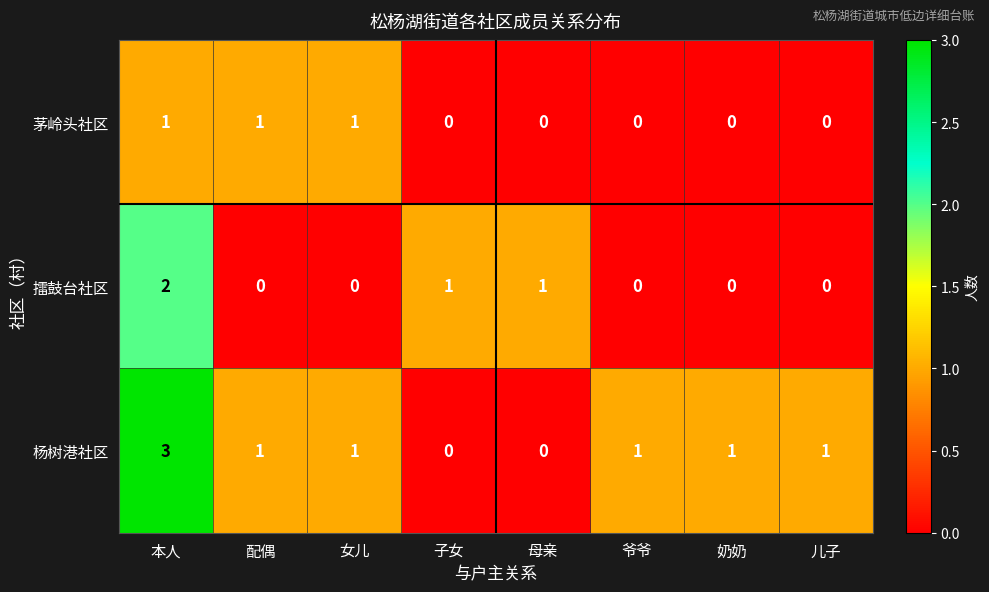

How many values in the 杨树港社区 series are below 1?

2